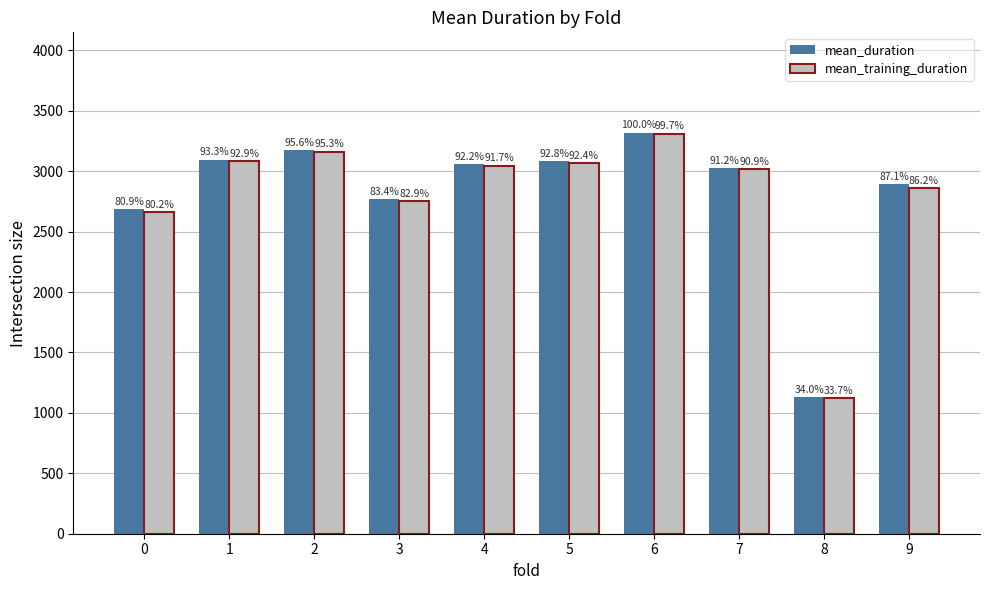

Reading left to right, transcribe all the data shown in this chart.

mean_duration: 2686.6	3096.3	3174.1	2769.2	3059.8	3081.3	3319.6	3027.0	1128.7	2892.8
mean_training_duration: 2662.8	3082.4	3163.1	2751.6	3045.6	3067.3	3310.5	3018.1	1120.1	2860.0